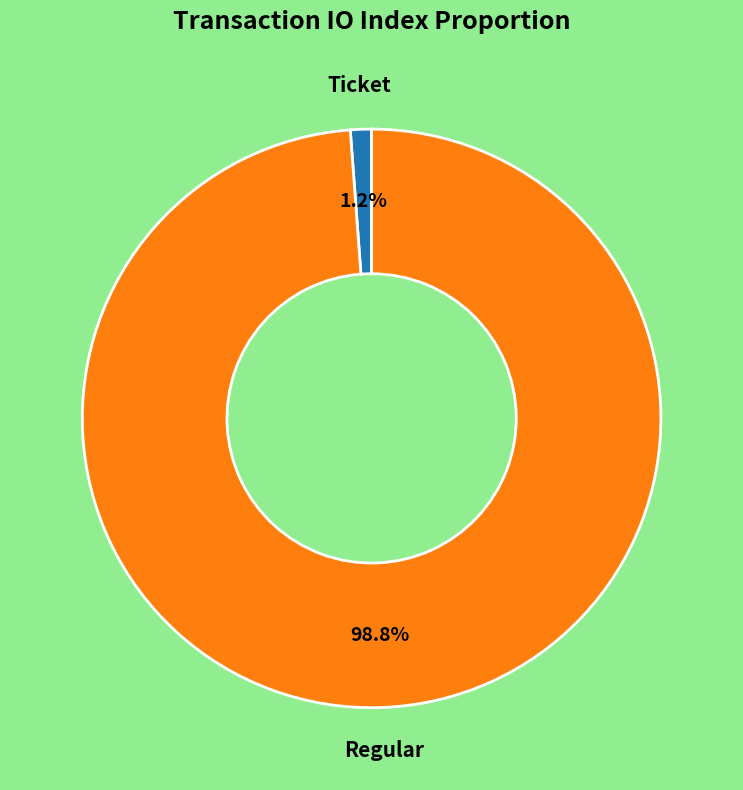

Is there any slice that represents more than half of the pie?

Yes